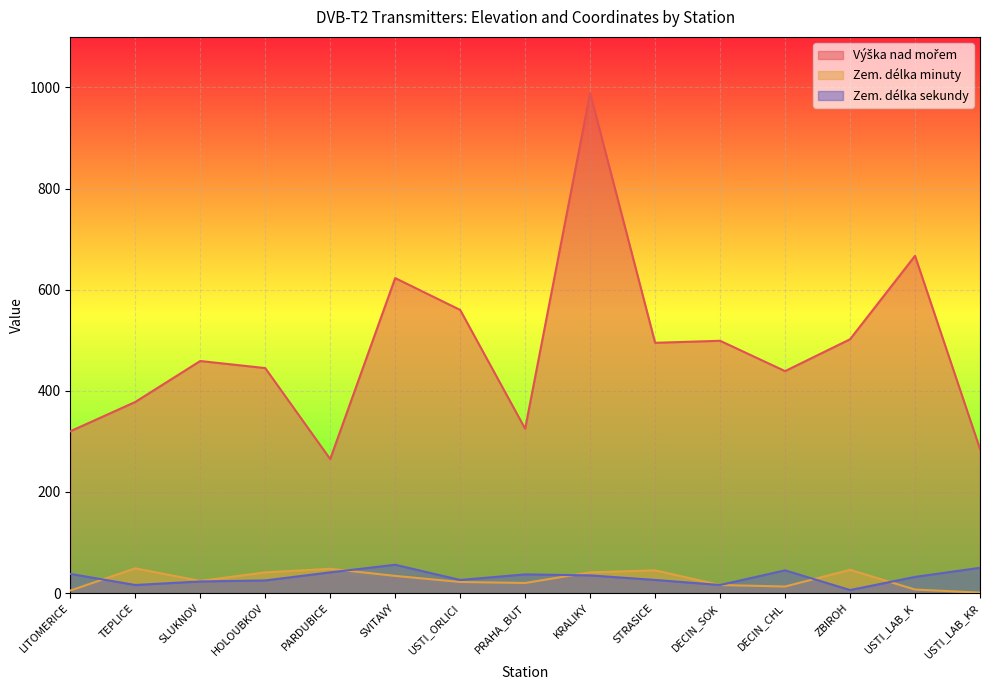

True or false: Zem. délka sekundy and Výška nad mořem cross at least once.

False